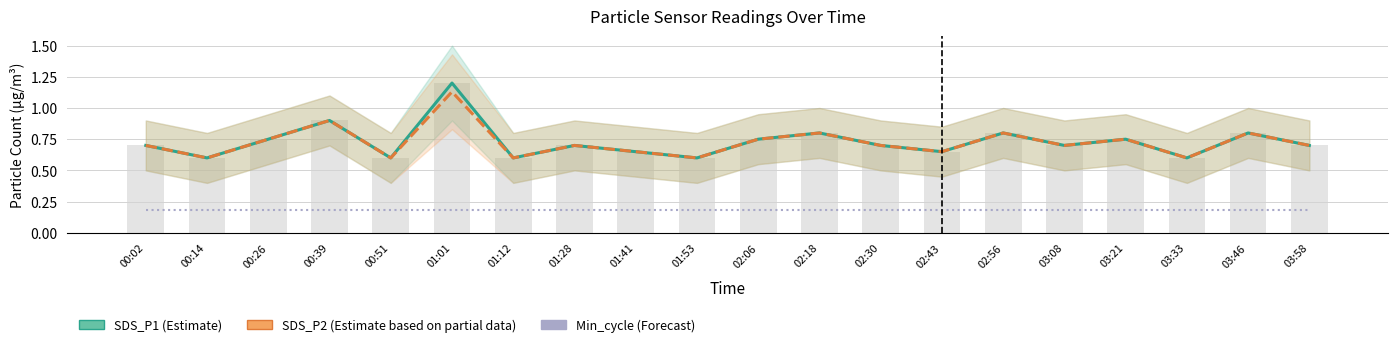

What is the greatest value displayed?

1.2